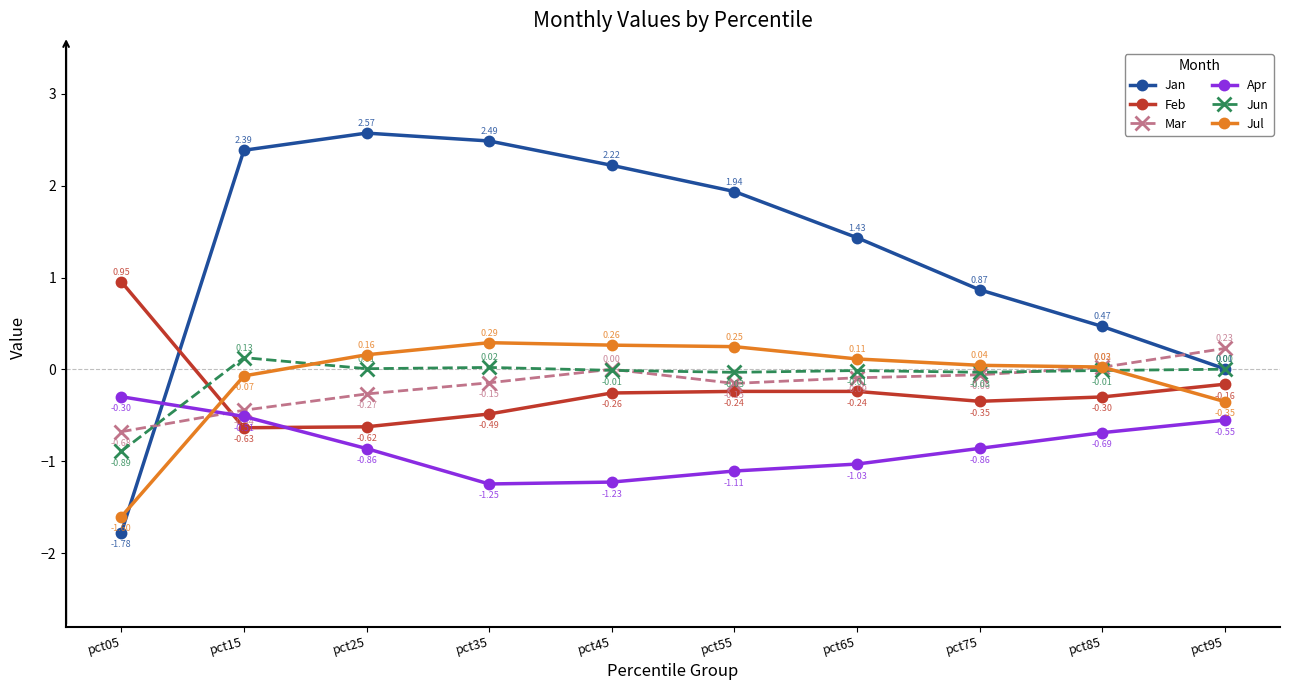

What is the spread (max minus min) of values at pct75?

1.7